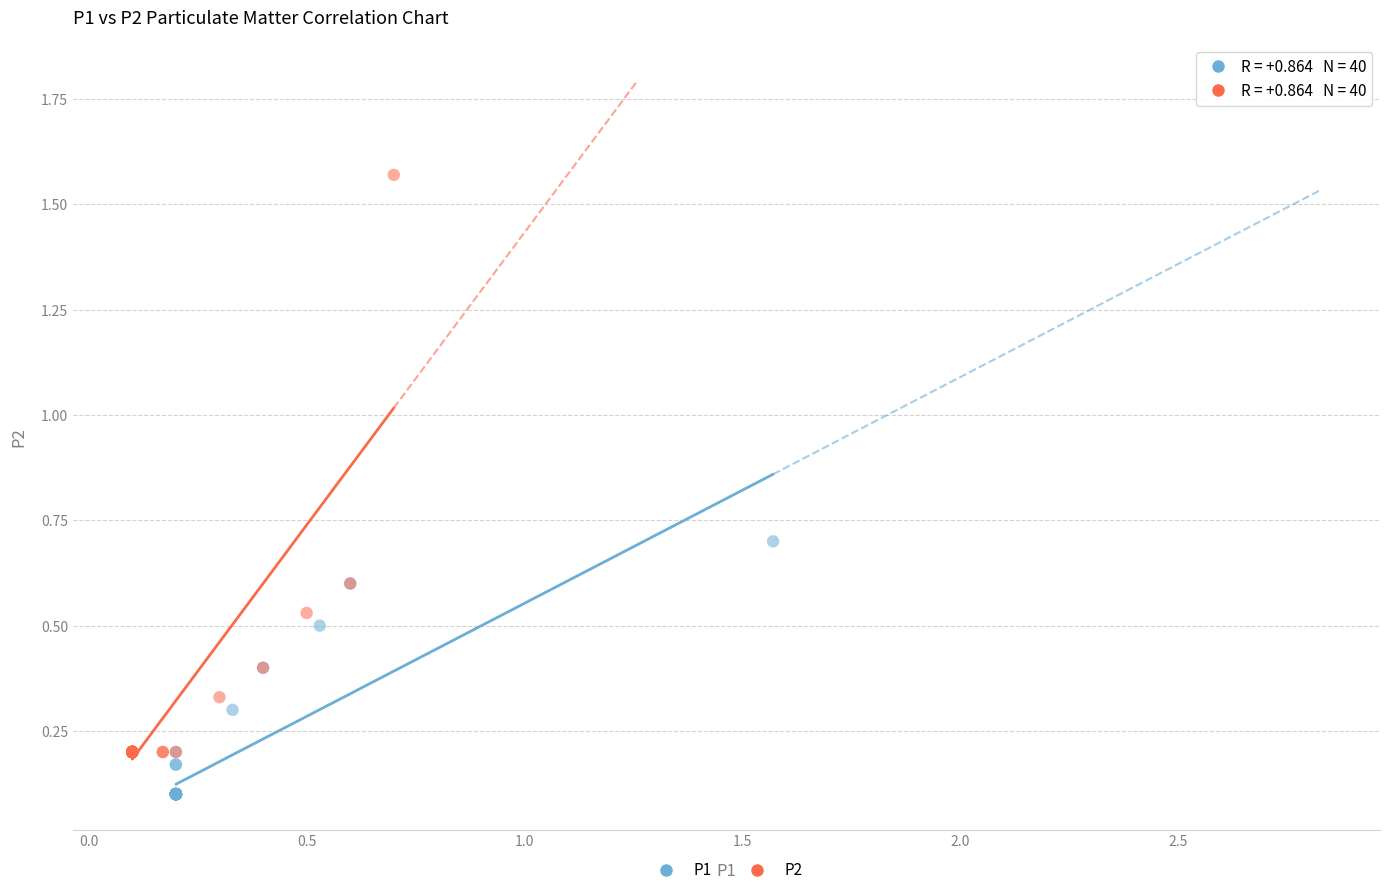

Which series has the widest spread of Y values?

P2